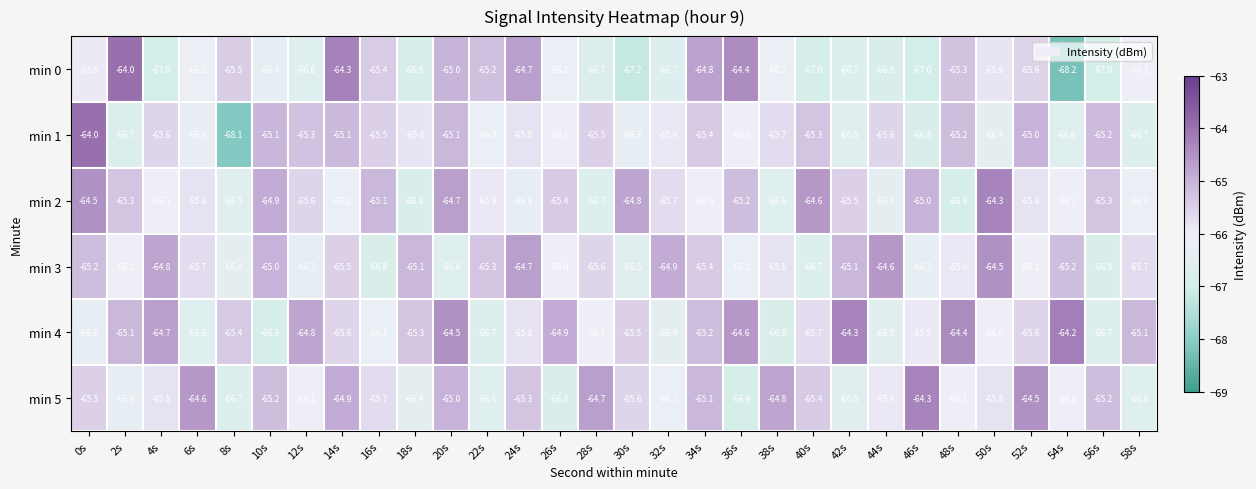

What is the total value across all series at 28s?

-395.3